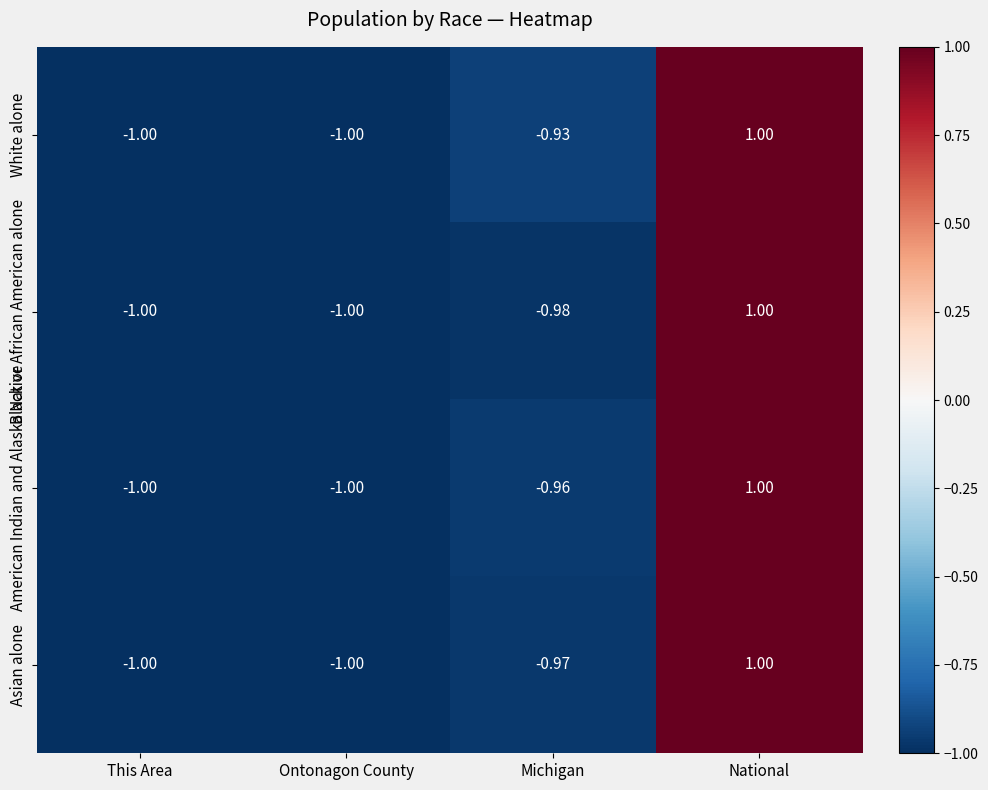

How many data points does each series have?

4